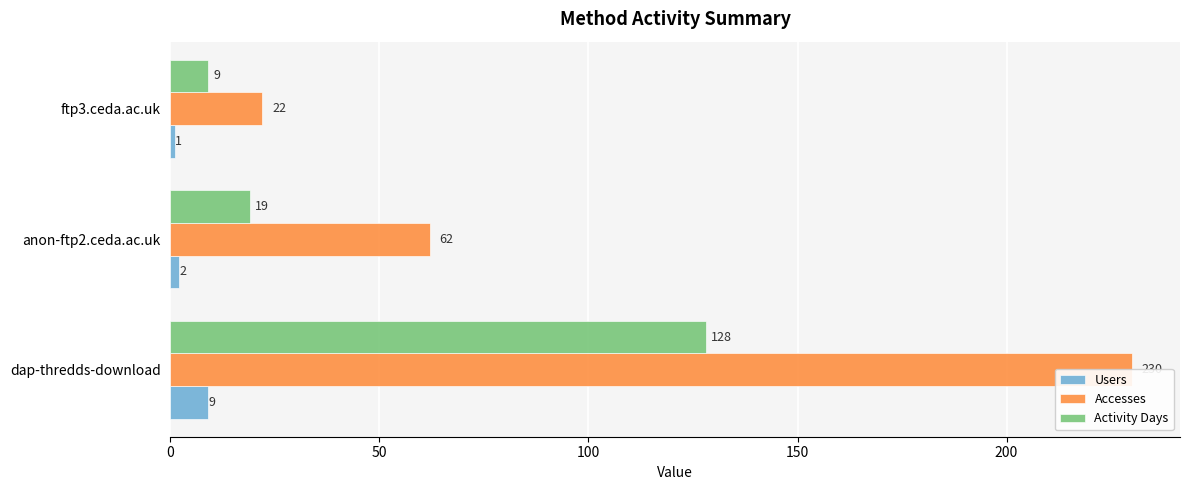

How many bars are there in total?

9